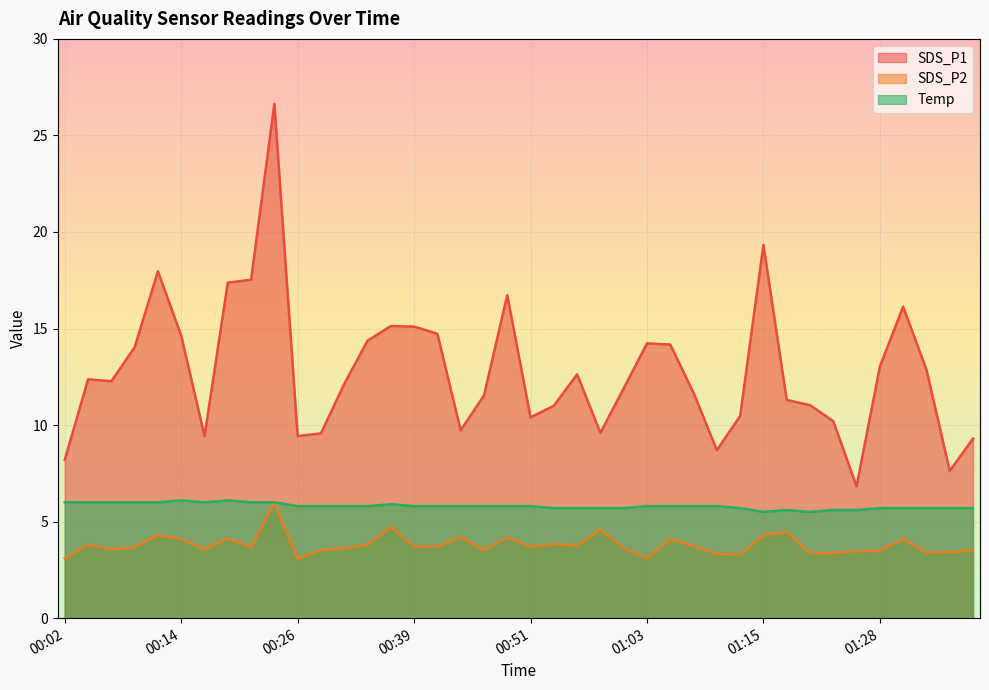

At which category does SDS_P2 reach its first local peak?

00:04